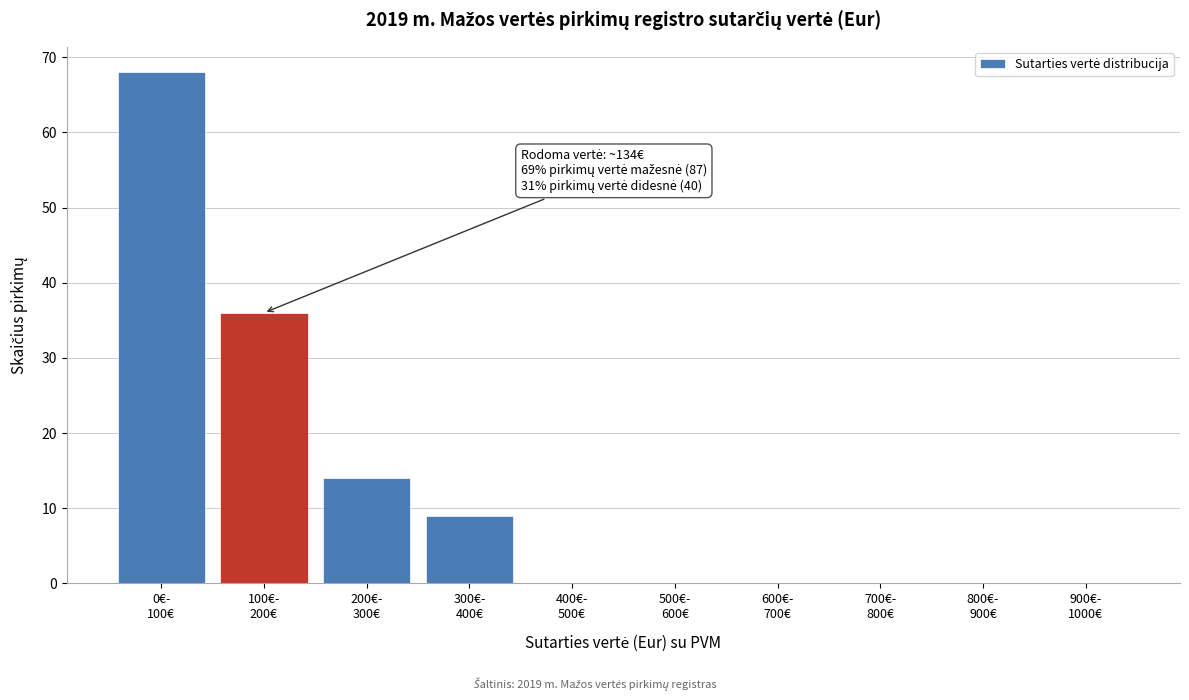

What is the maximum value shown in the chart?

68